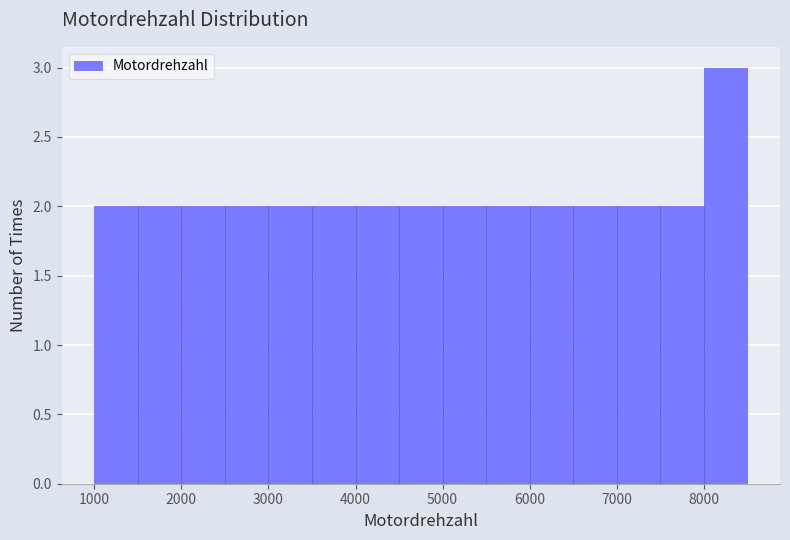

Over which range of the x-axis is the bar tallest?

8000 to 8500